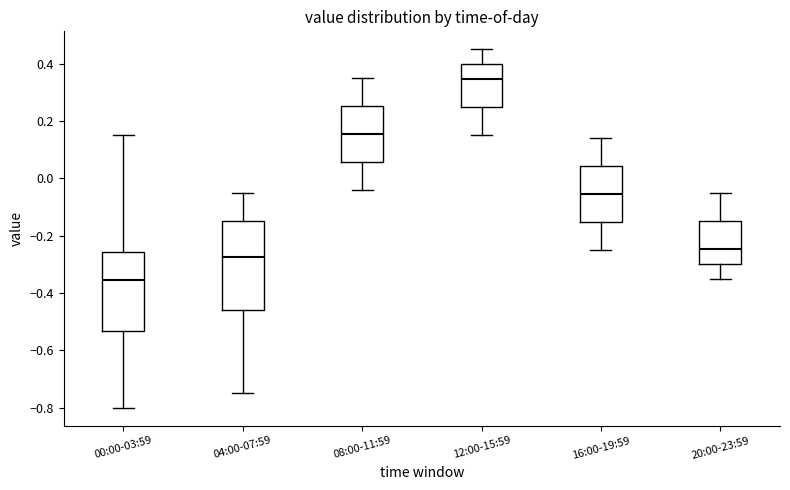

Reading left to right, transcribe this box plot: for each box, give where its median line is, the range the box spans, and where its two whiskers end, as read against the y-axis. The values are not printed on the chart, so give them approximately, as read against the axis.

00:00-03:59: median -0.36, box -0.54 to -0.26, whiskers -0.80 to 0.16
04:00-07:59: median -0.28, box -0.46 to -0.14, whiskers -0.74 to -0.04
08:00-11:59: median 0.16, box 0.06 to 0.26, whiskers -0.04 to 0.36
12:00-15:59: median 0.34, box 0.24 to 0.40, whiskers 0.16 to 0.46
16:00-19:59: median -0.06, box -0.16 to 0.04, whiskers -0.24 to 0.14
20:00-23:59: median -0.24, box -0.30 to -0.14, whiskers -0.34 to -0.04